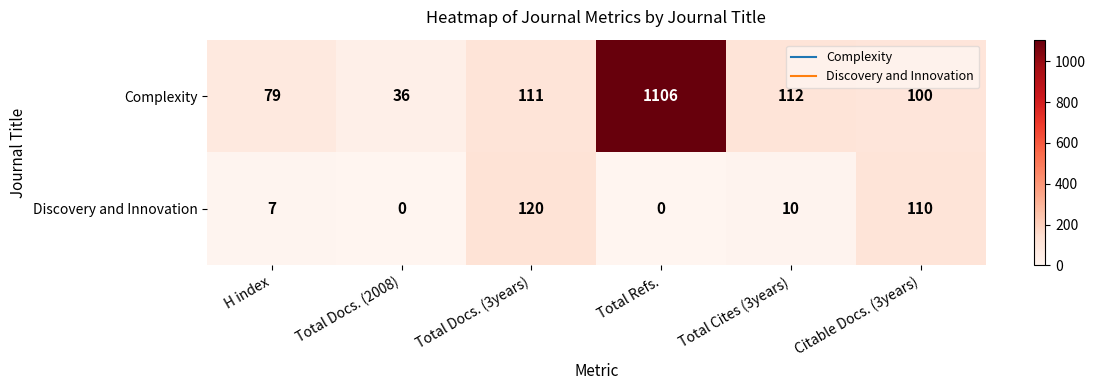

Reading right to left, list all the values displayed in this chart.

Complexity: 100	112	1106	111	36	79
Discovery and Innovation: 110	10	0	120	0	7